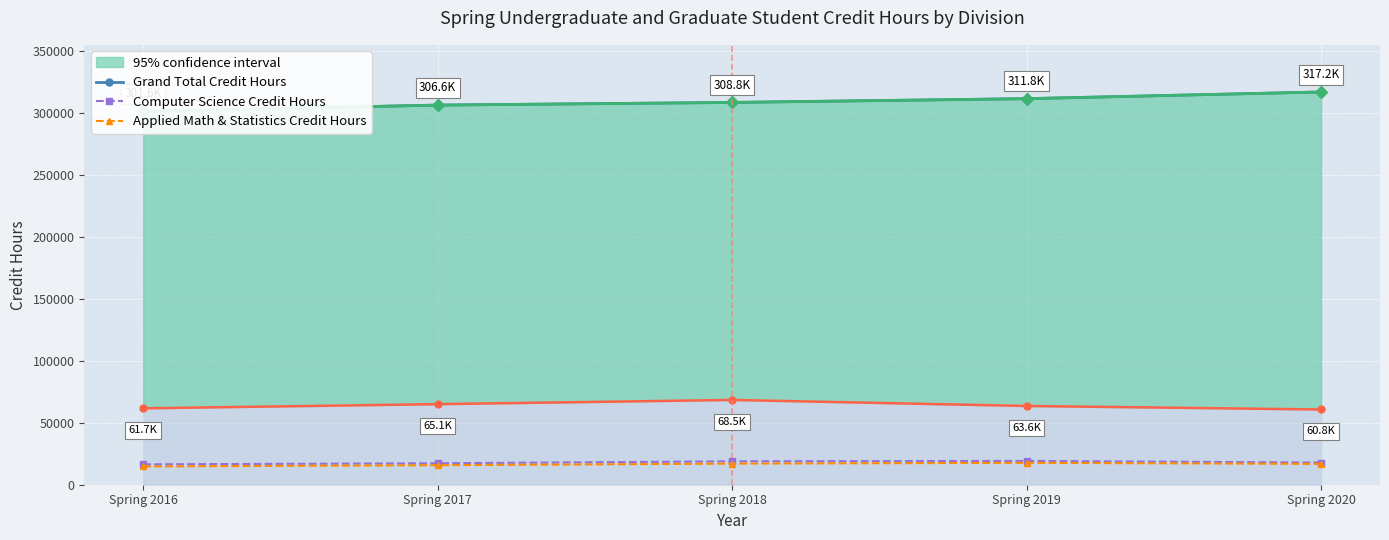

What is the difference between the Computer Science Credit Hours values at Spring 2016 and Spring 2020?

1460.0